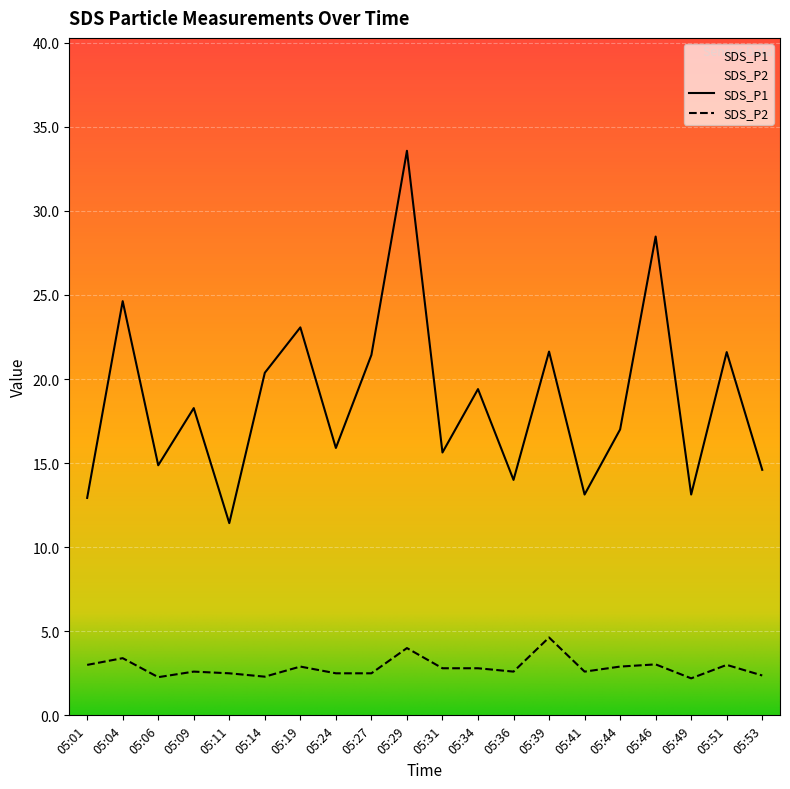

What value does the SDS_P2 series have at 05:29?

4.0